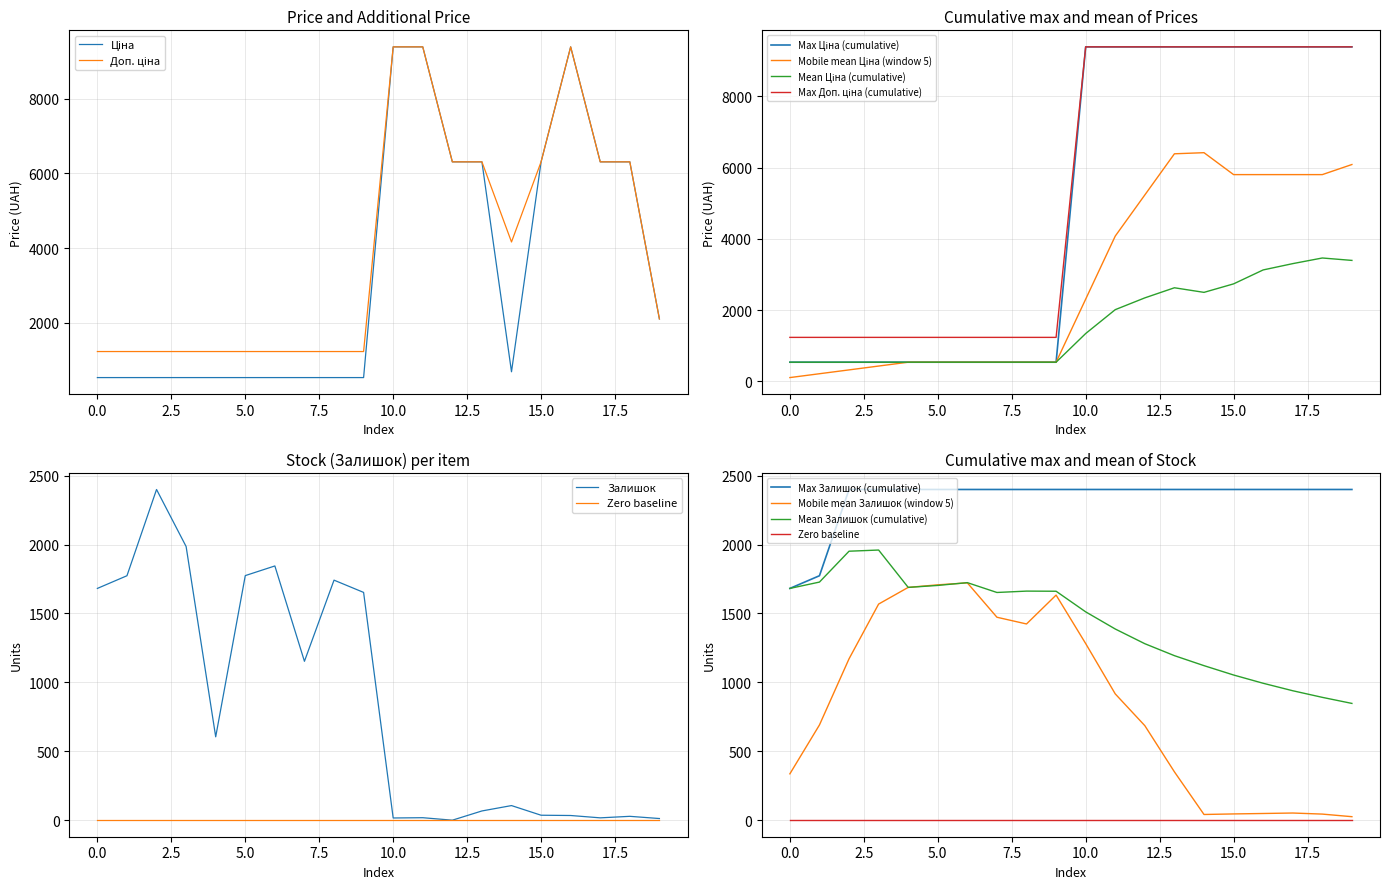

Which series has the largest total across all categories?

Доп. ціна